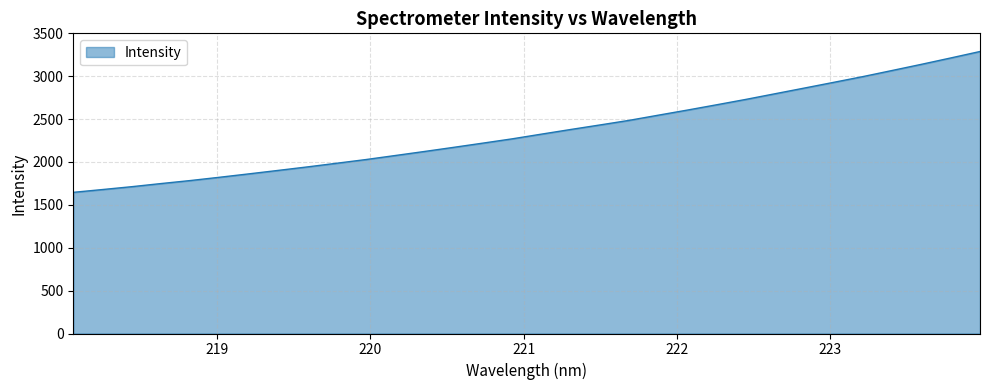

Does the chart display data point markers on the line(s)?

No